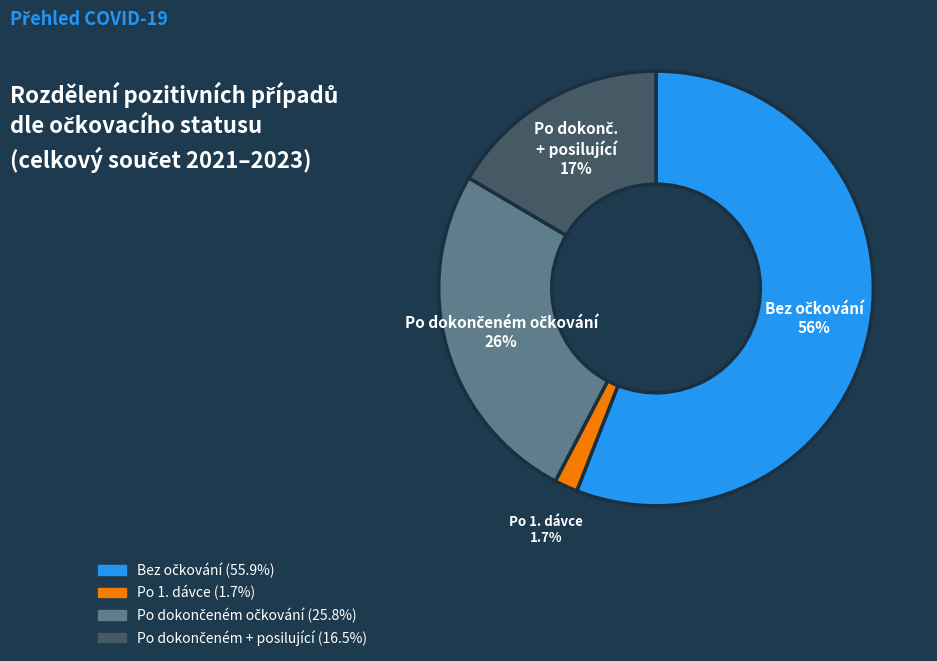

Is there a majority slice in this chart?

Yes